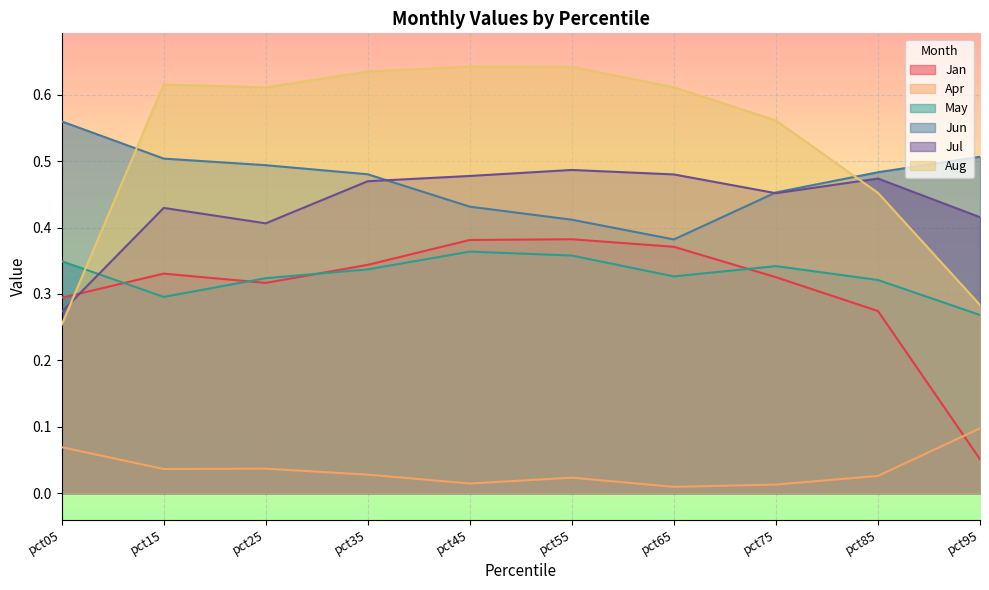

True or false: Jul has a value of 0.4 at pct15.

True